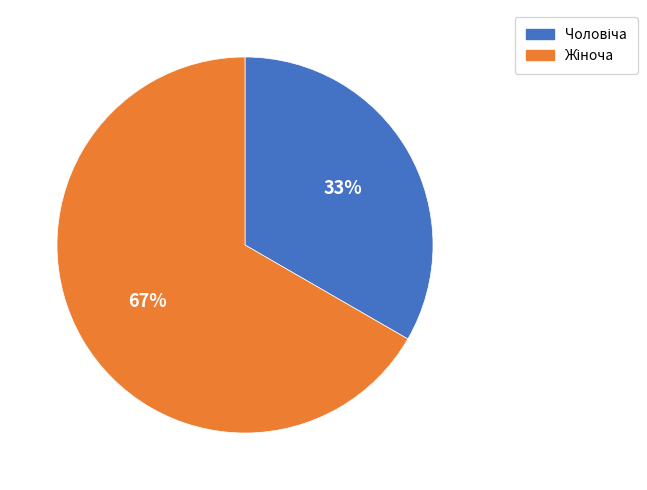

Is there a majority slice in this chart?

Yes